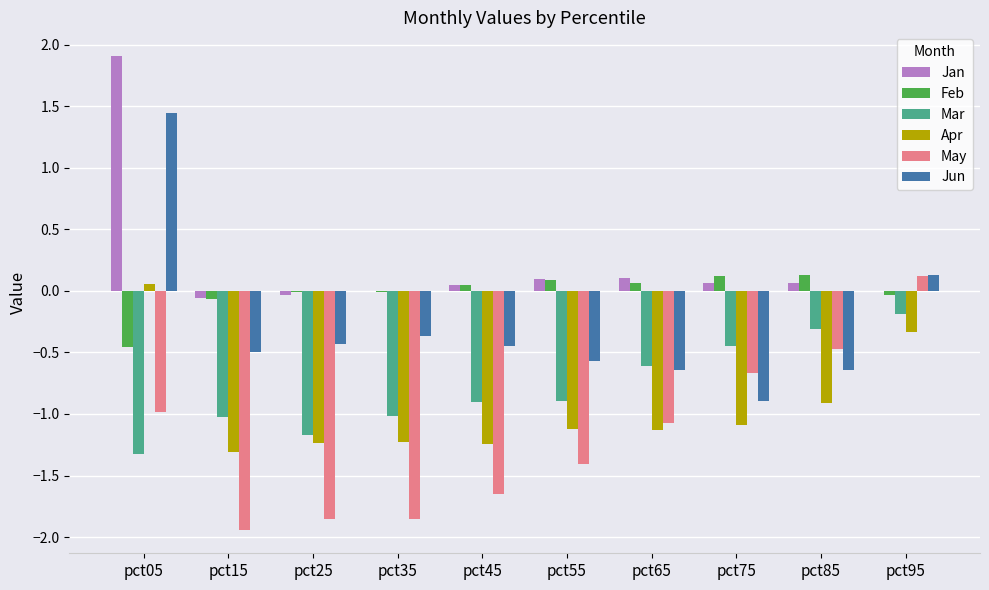

How many data points does each series have?

10